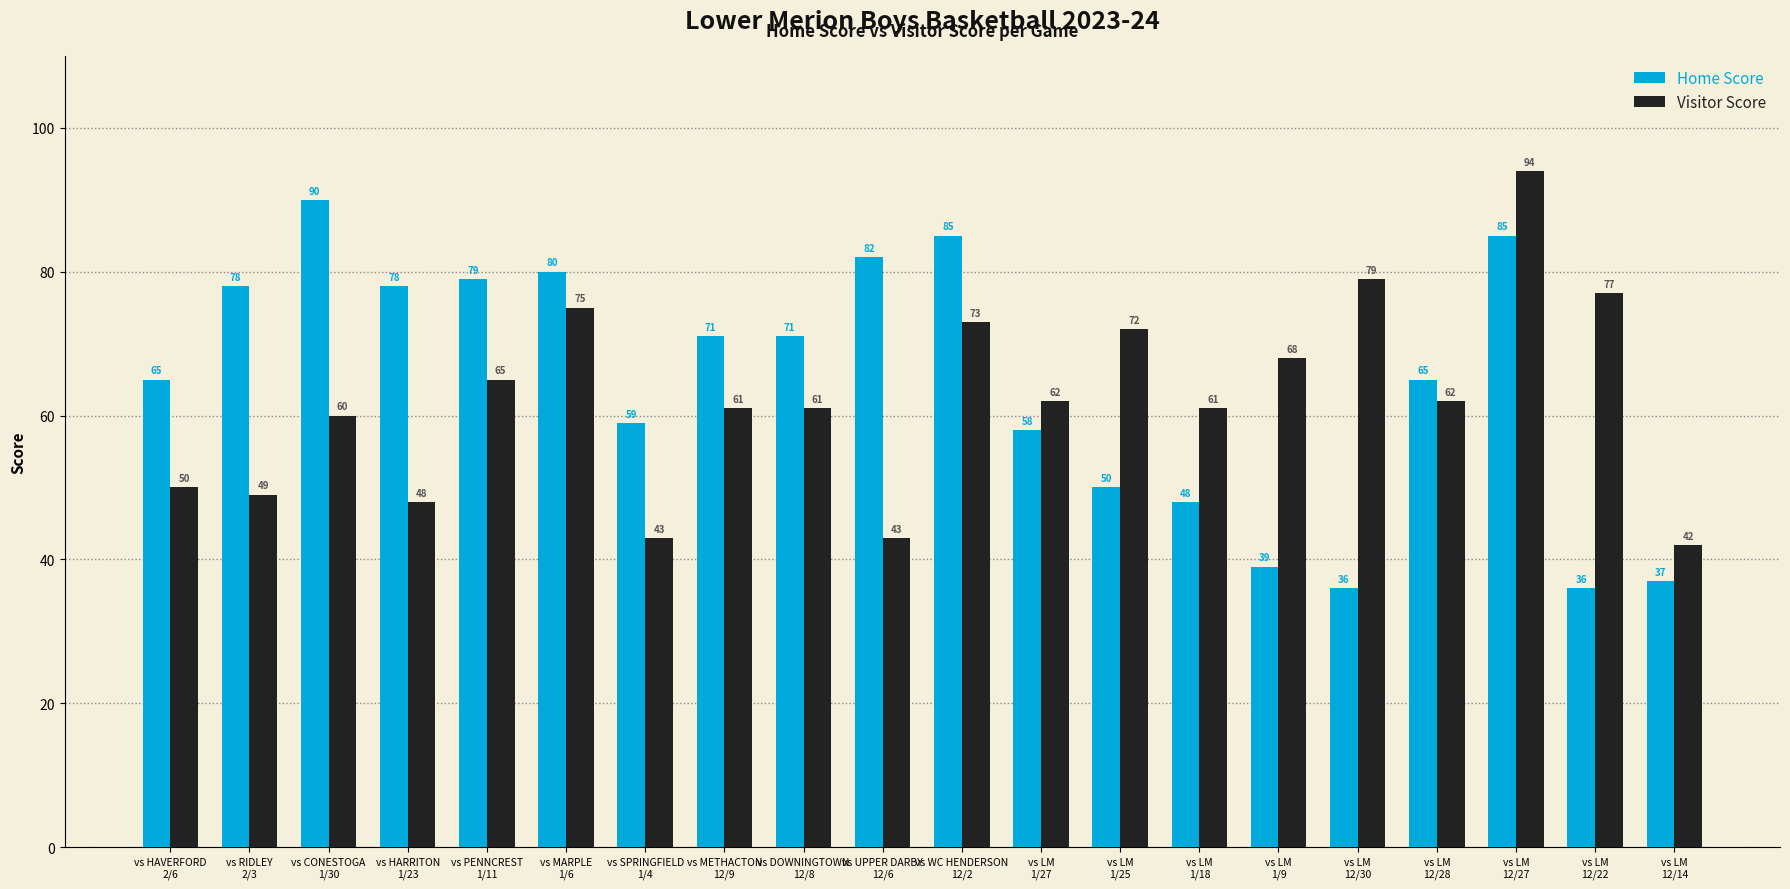

The value of Home Score at vs HARRITON
1/23 is 78. True or false?

True